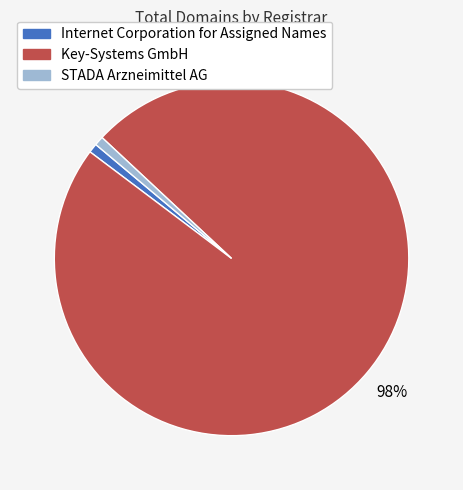

To the nearest percent, what portion does STADA Arzneimittel AG represent?

1%